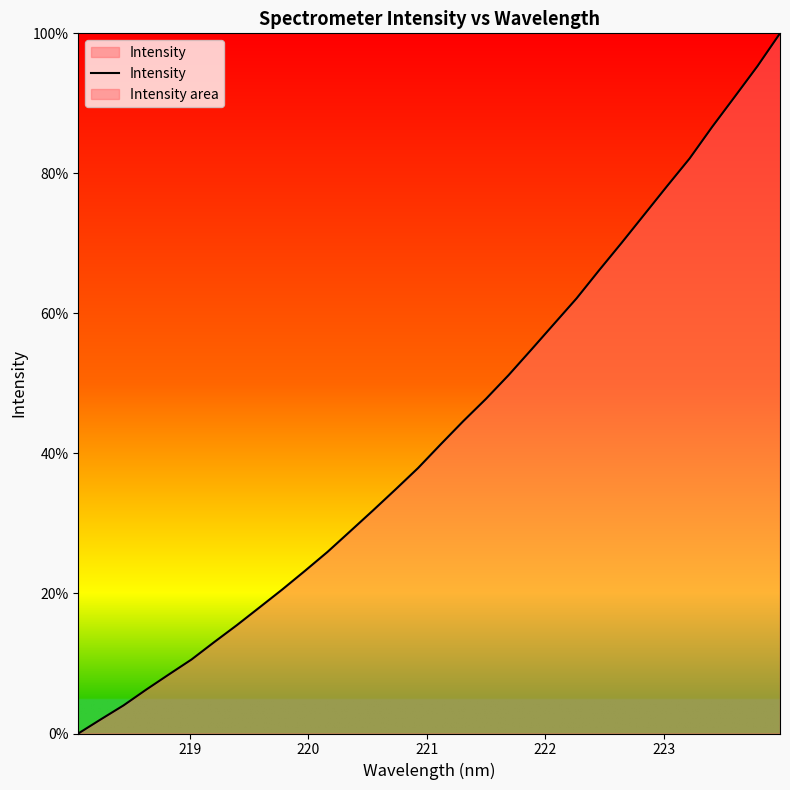

What is the difference between the maximum and minimum values?

100.0